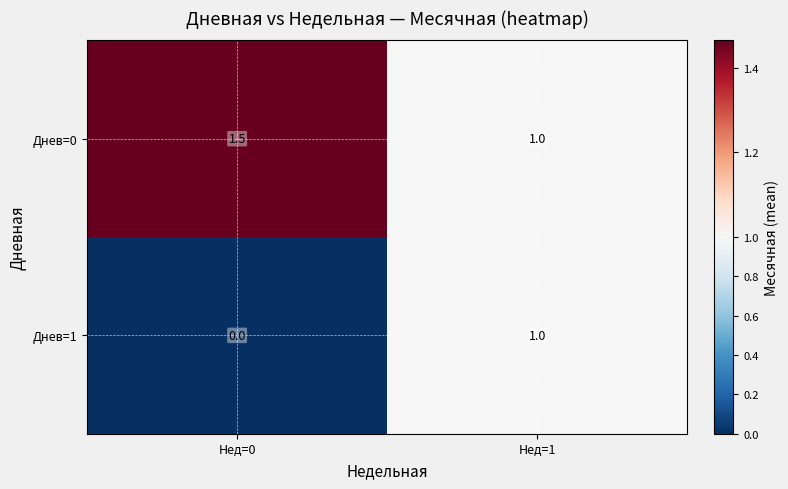

Reading right to left, extract all data points from this chart.

Днев=0: Нед=1=1.0	Нед=0=1.5
Днев=1: Нед=1=1.0	Нед=0=0.0